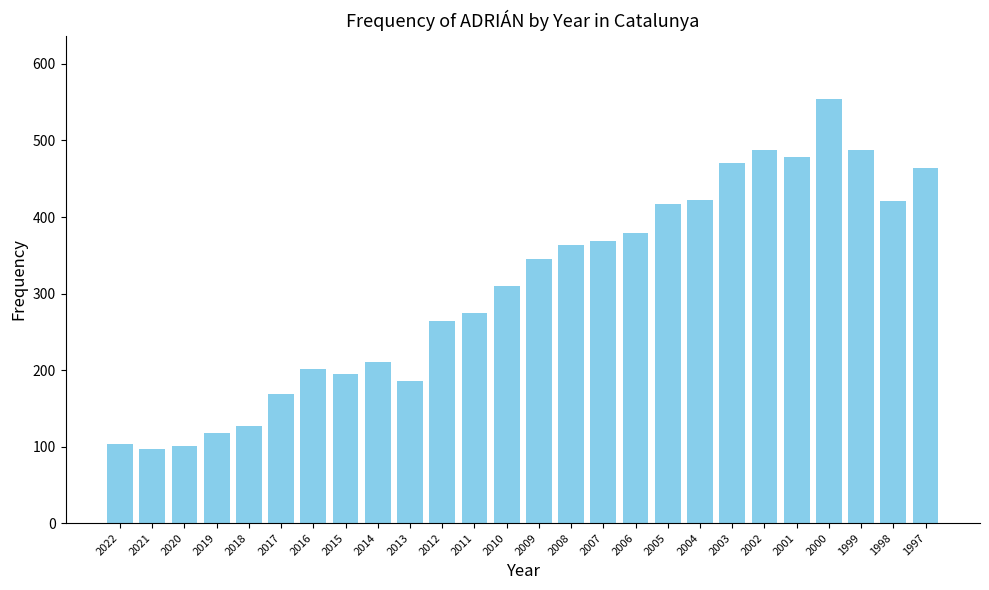

True or false: the data shows 479 at 2001.

True